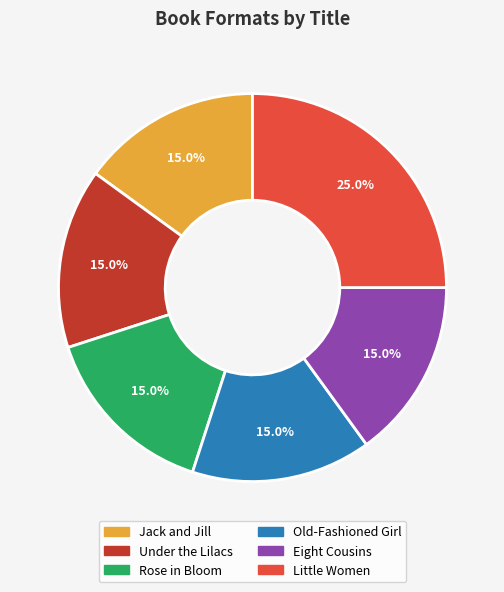

To the nearest percent, what is the average slice percentage?

17%